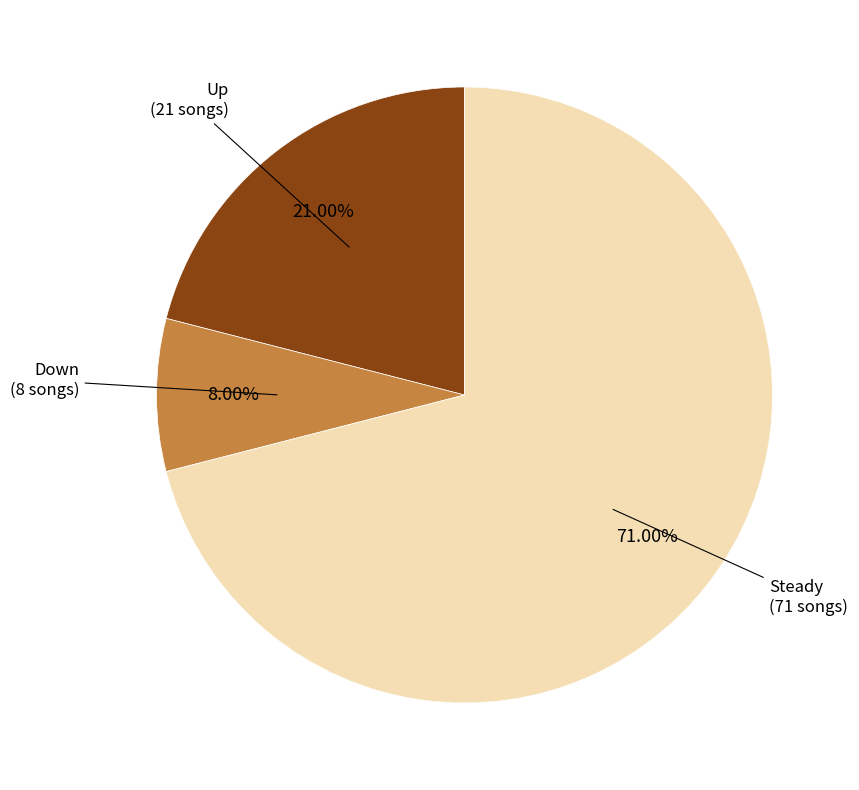

Which has a higher value, Up (21 songs) or Steady (71 songs)?

Steady (71 songs)